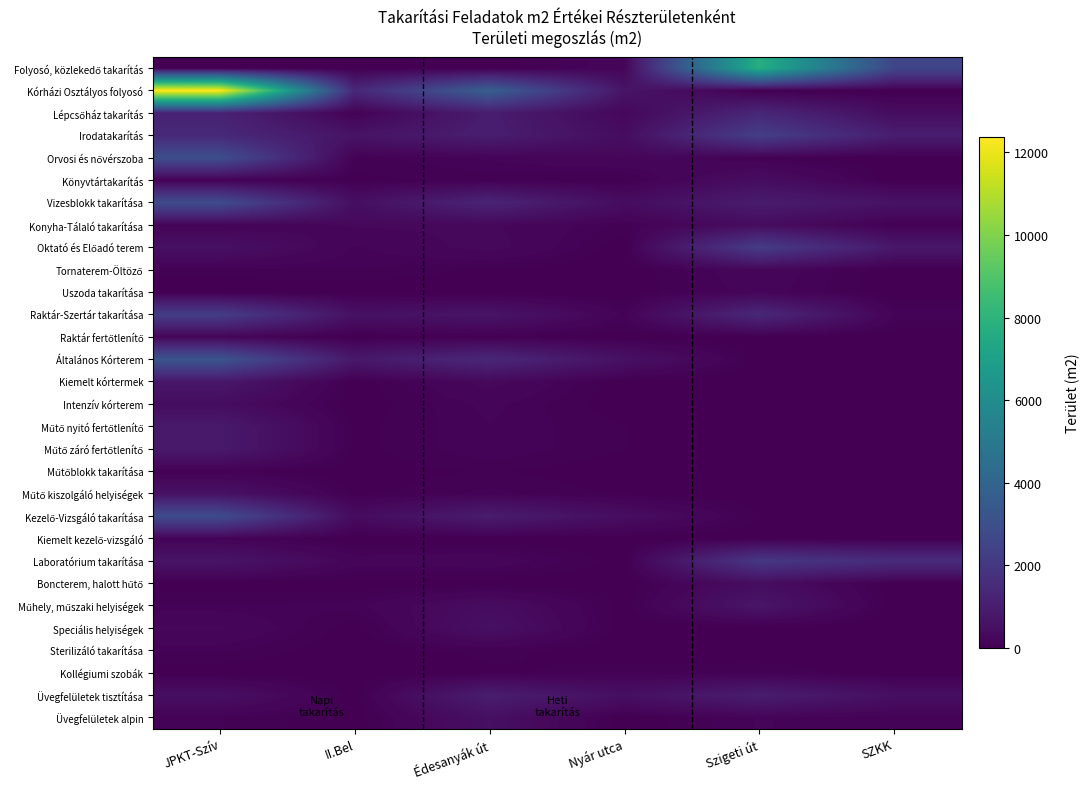

What is the total value across all series at Édesanyák út?

14467